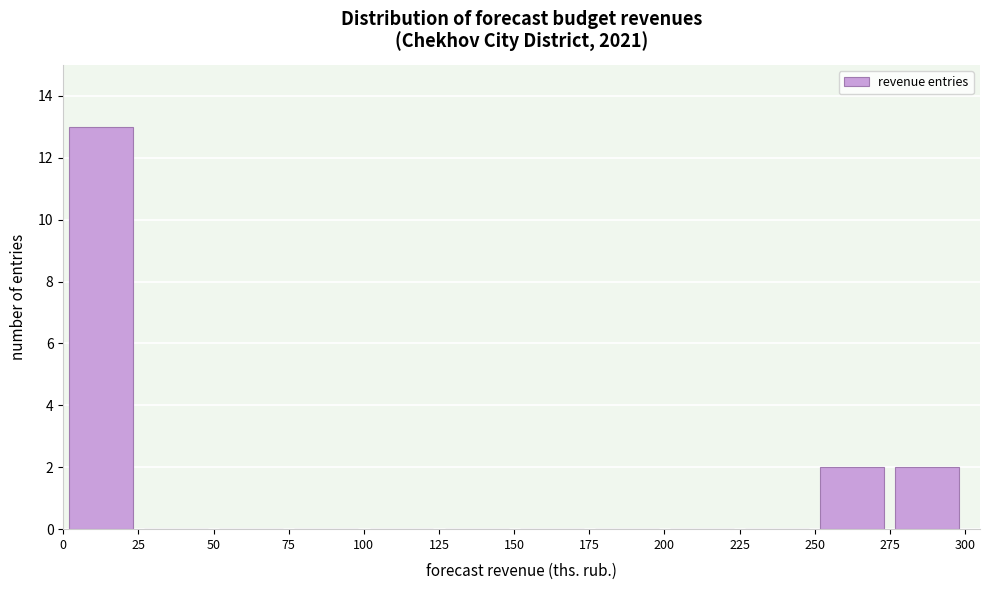

Reading left to right, list every bar in this chart as the range it spans on the x-axis followed by its height. The values are not printed on the chart, so give them approximately, as read against the axis.

0 to 25: 13
25 to 50: 0
50 to 75: 0
75 to 100: 0
100 to 125: 0
125 to 150: 0
150 to 175: 0
175 to 200: 0
200 to 225: 0
225 to 250: 0
250 to 275: 2
275 to 300: 2